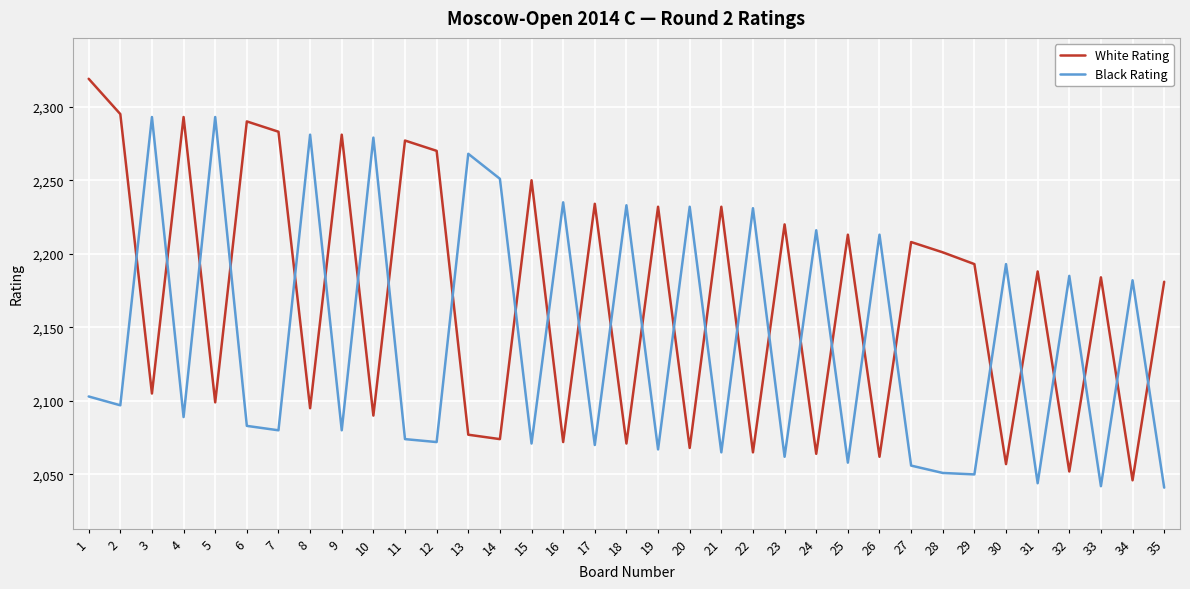

Where is the first local maximum for White Rating?

4